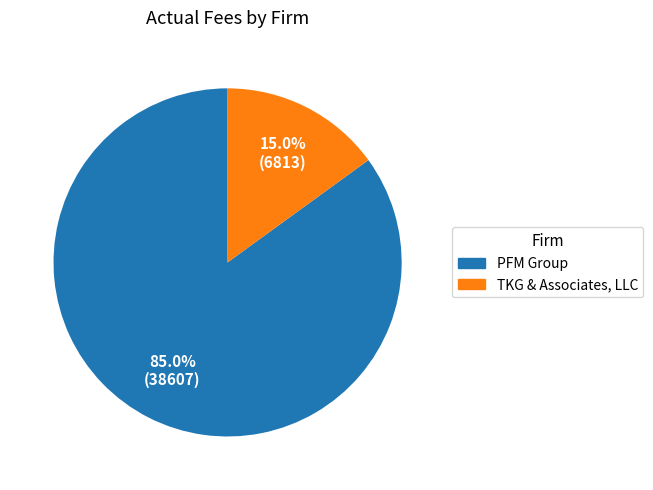

How many slices are in this pie chart?

2